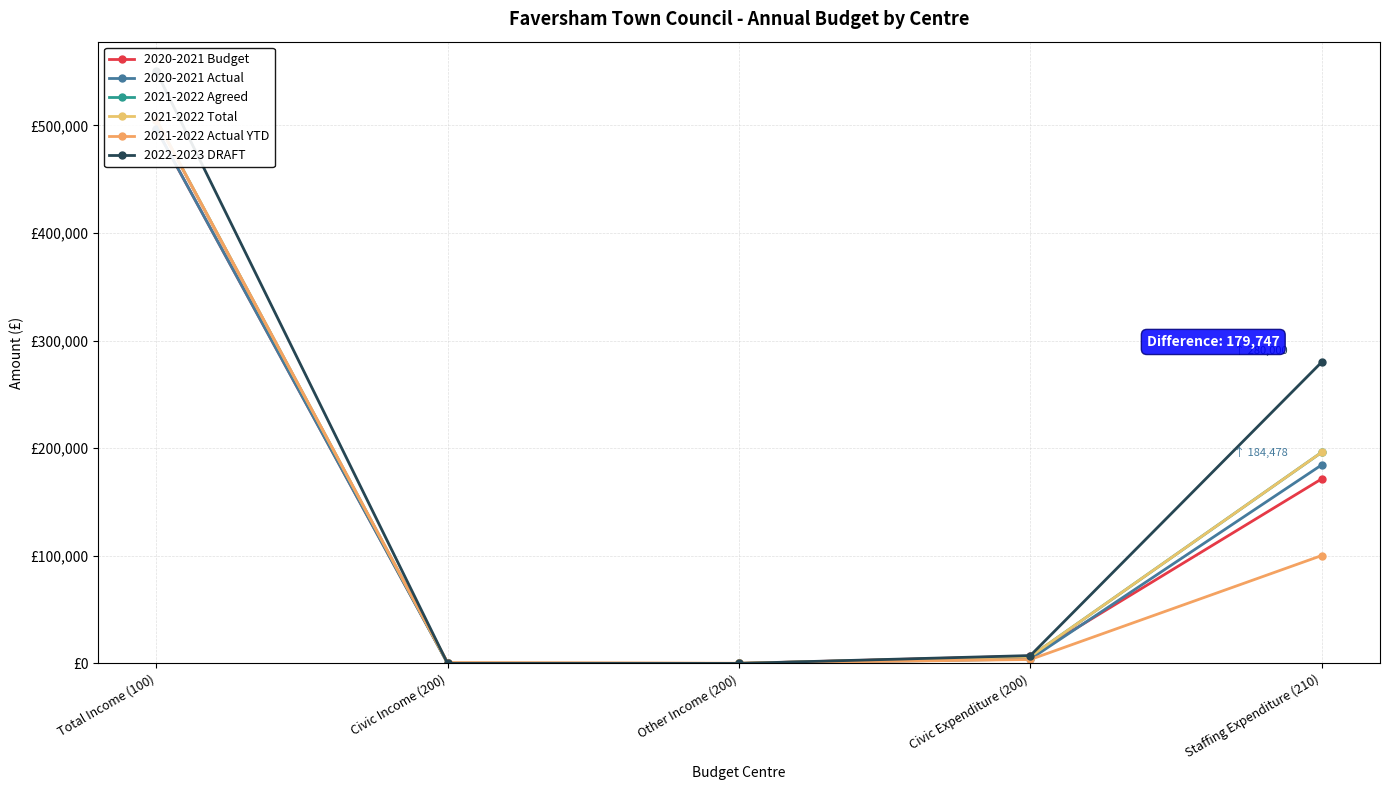

True or false: 2020-2021 Actual has more than 0 interior local peaks.

False